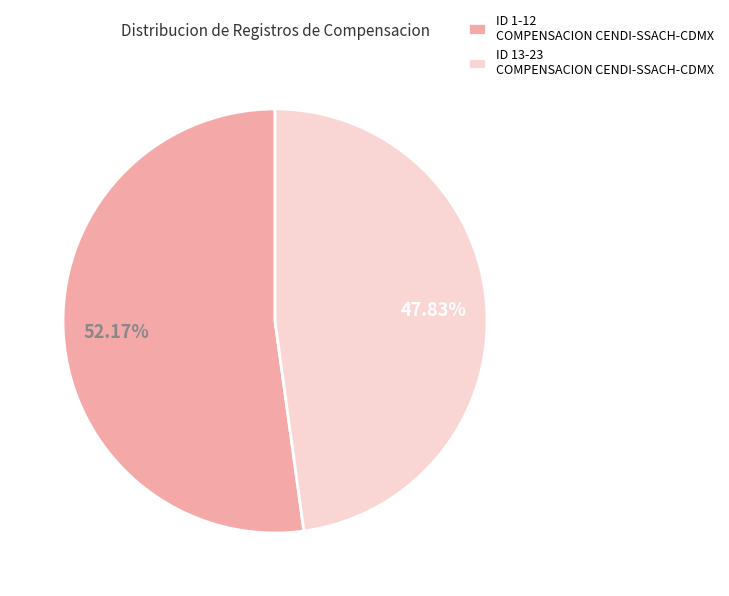

Between ID 13-23 COMPENSACION CENDI-SSACH-CDMX and ID 1-12 COMPENSACION CENDI-SSACH-CDMX, which is larger?

ID 1-12 COMPENSACION CENDI-SSACH-CDMX